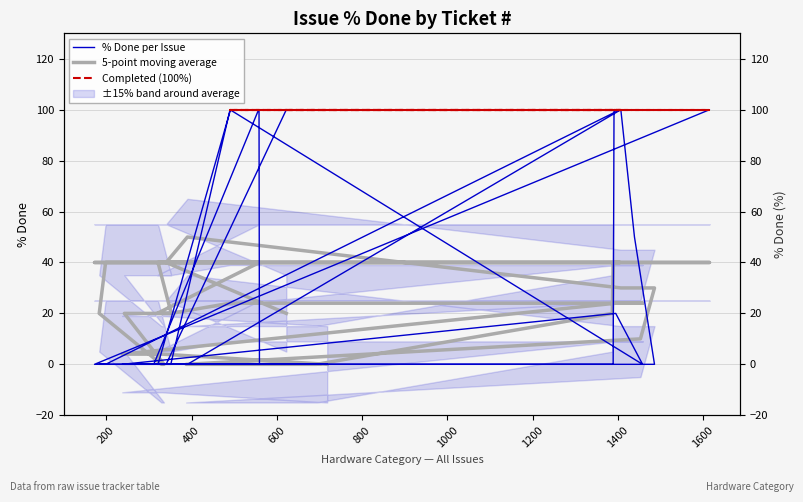

How many points are higher than both their immediate neighbors (excluding endpoints)?

3